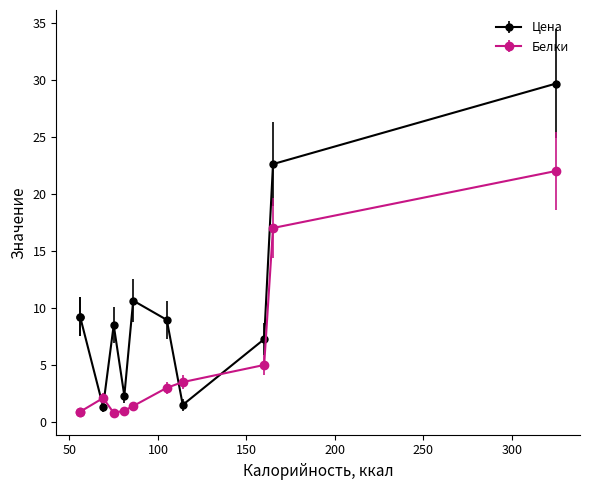

What is the difference between the Белки values at 56 and 75?

0.1